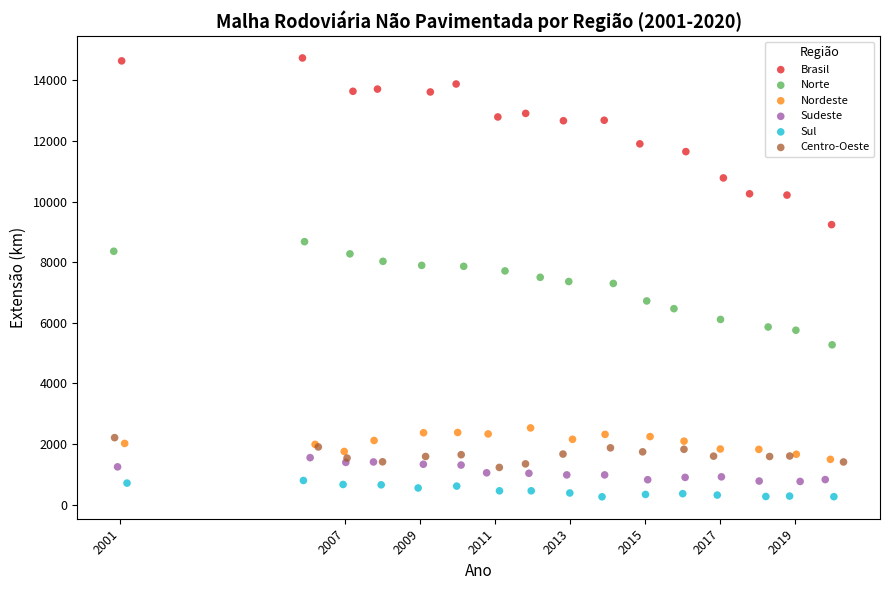

What are all the series names shown in the legend?

Brasil, Norte, Nordeste, Sudeste, Sul, Centro-Oeste